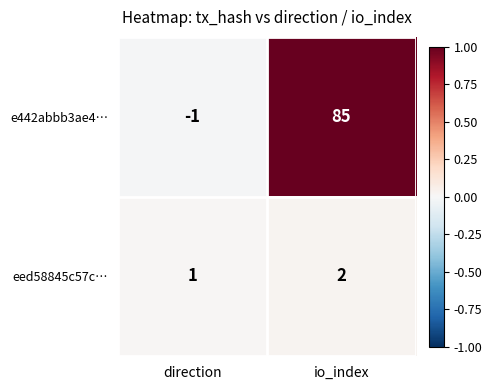

What is the difference between the highest and lowest values at io_index?

83